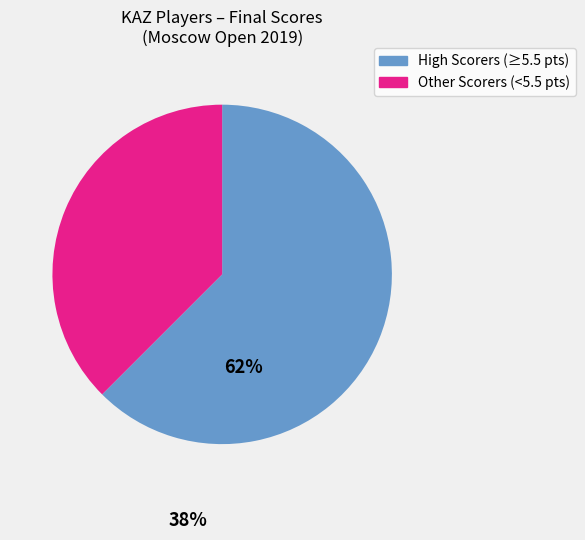

Rank the categories by value from lowest to highest.

Other Scorers (<5.5 pts), High Scorers (≥5.5 pts)